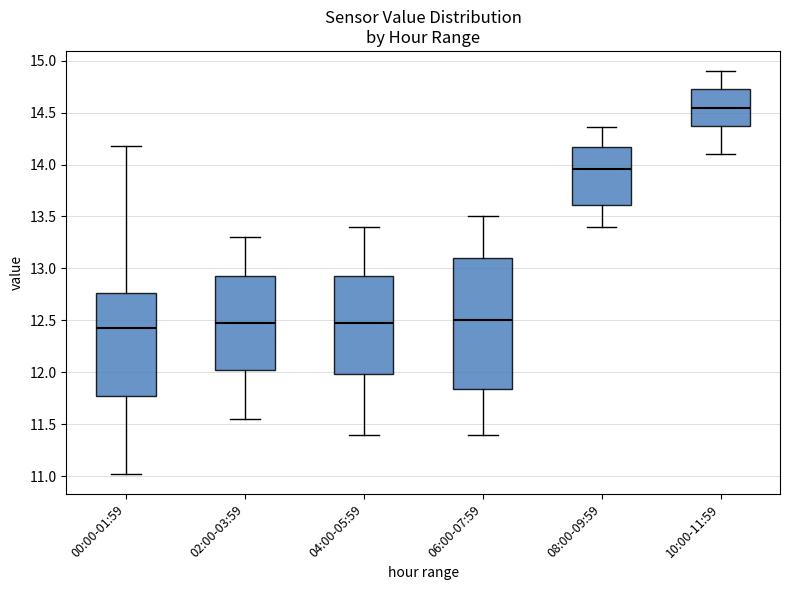

Which box is the tallest, from its lower edge to its upper edge?

06:00-07:59